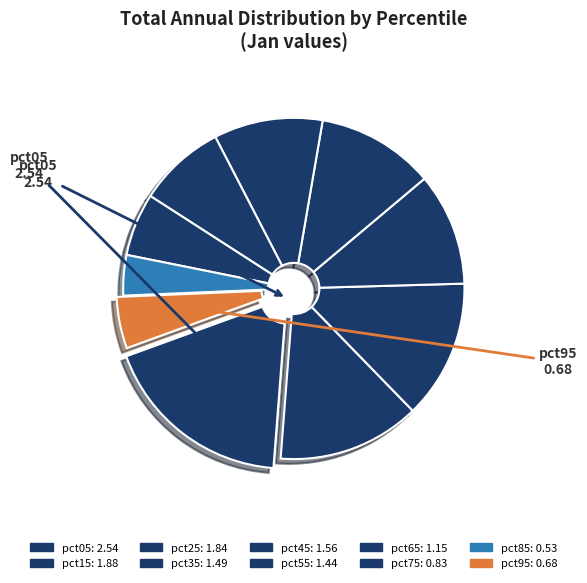

To the nearest percent, what portion does pct15 represent?

14%